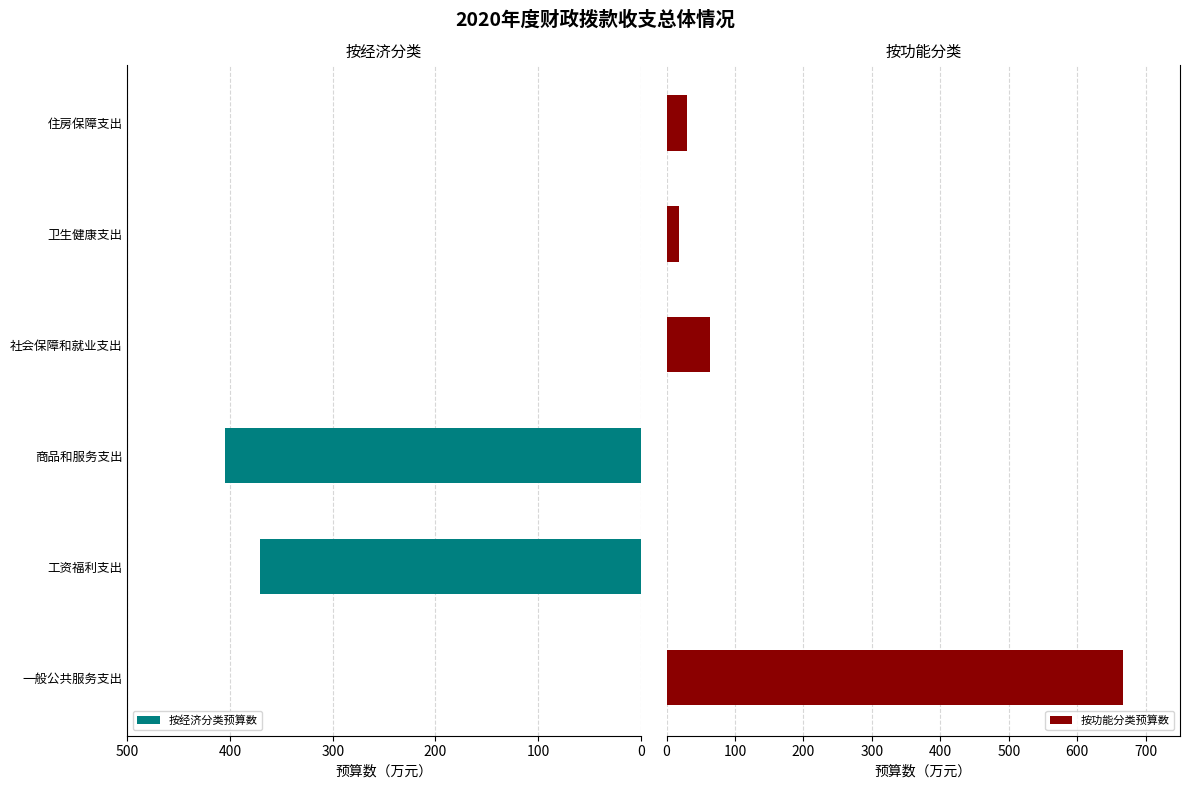

Rank the series by their maximum value, from lowest to highest.

按经济分类预算数, 按功能分类预算数